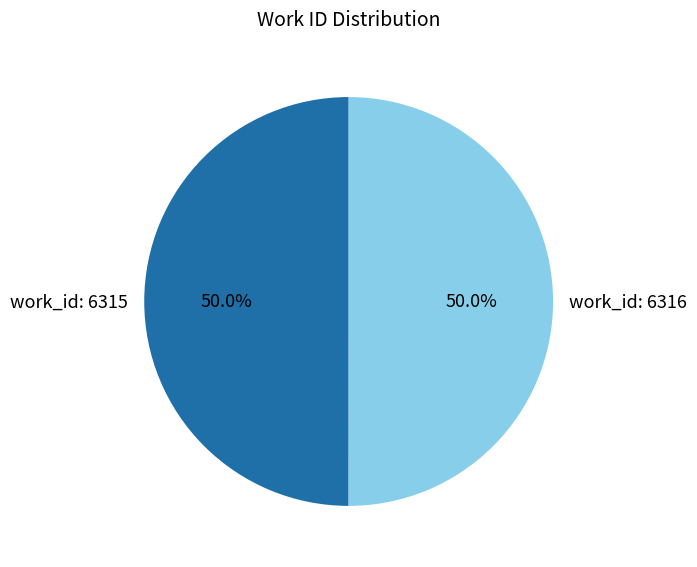

What is the ratio of the value at work_id: 6316 to the value at work_id: 6315?

1.0